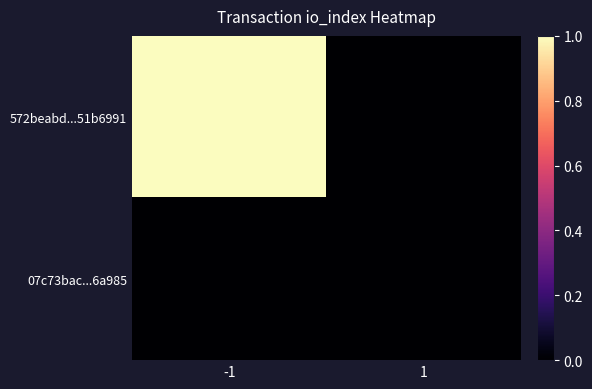

Reading left to right, what are all the values shown in this chart?

572beabd...51b6991: -1=1	1=0
07c73bac...6a985: -1=0	1=0